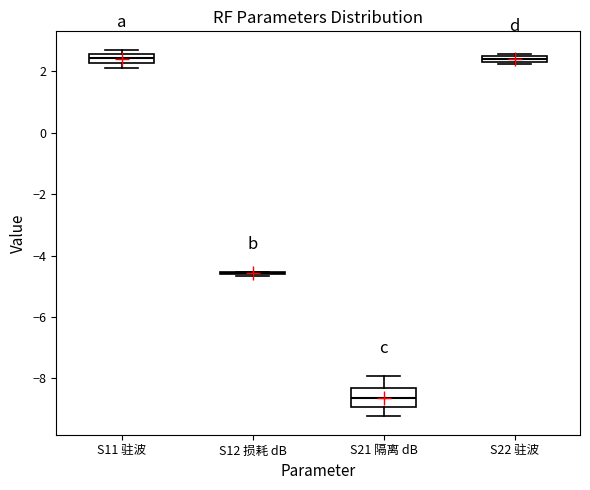

Comparing the boxes themselves (not the whiskers), which one is the tallest?

S21 隔离 dB